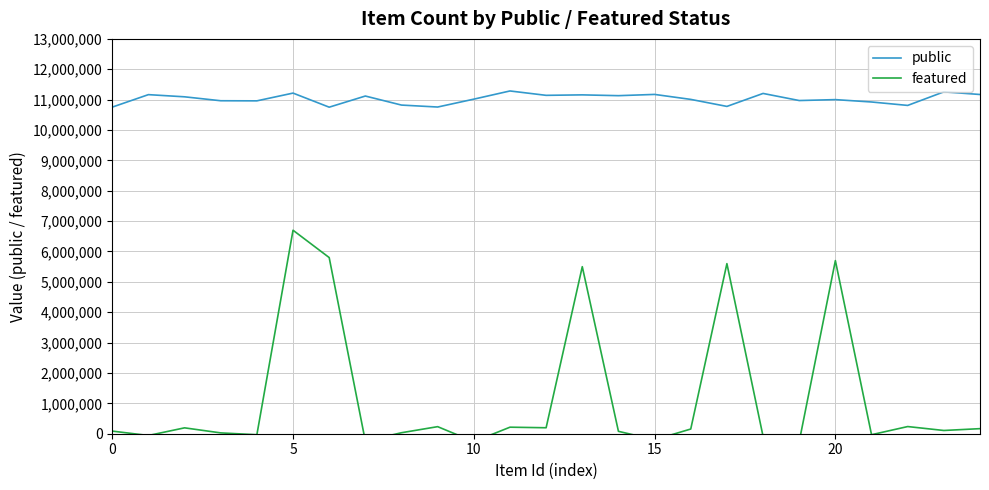

How many values in the featured series exceed 106751?

12